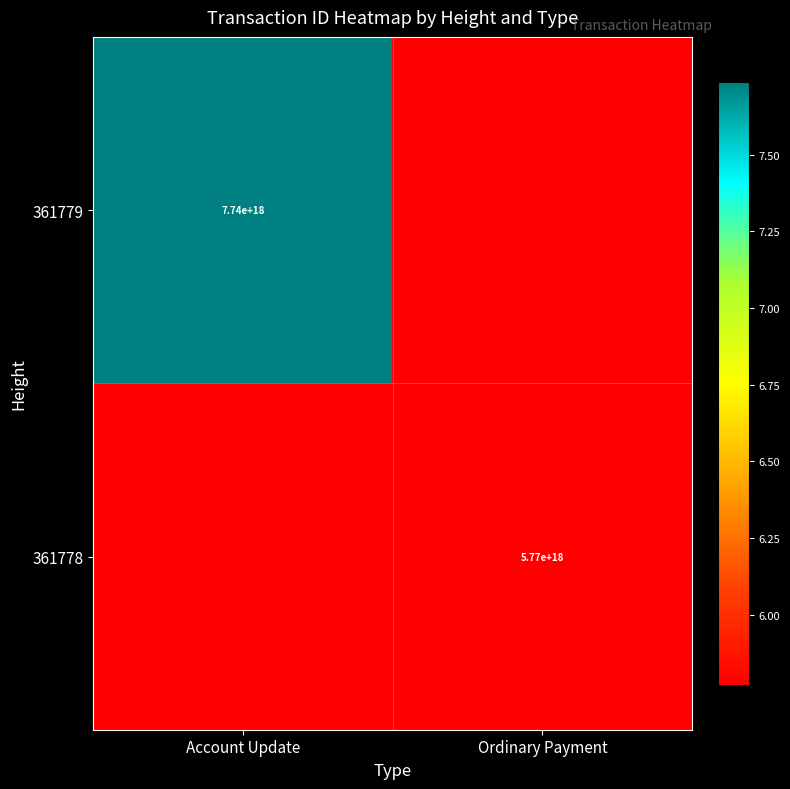

The value of 361779 at Account Update is 7740000000000000000. True or false?

True